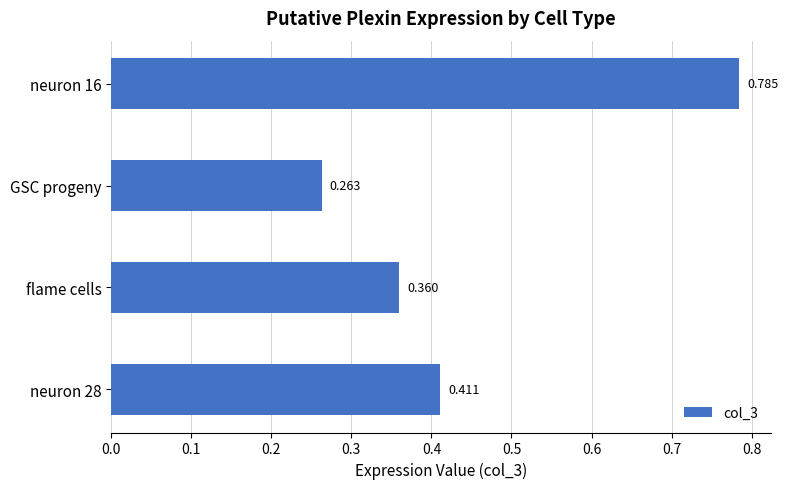

Which category has the lowest value across all series?

GSC progeny